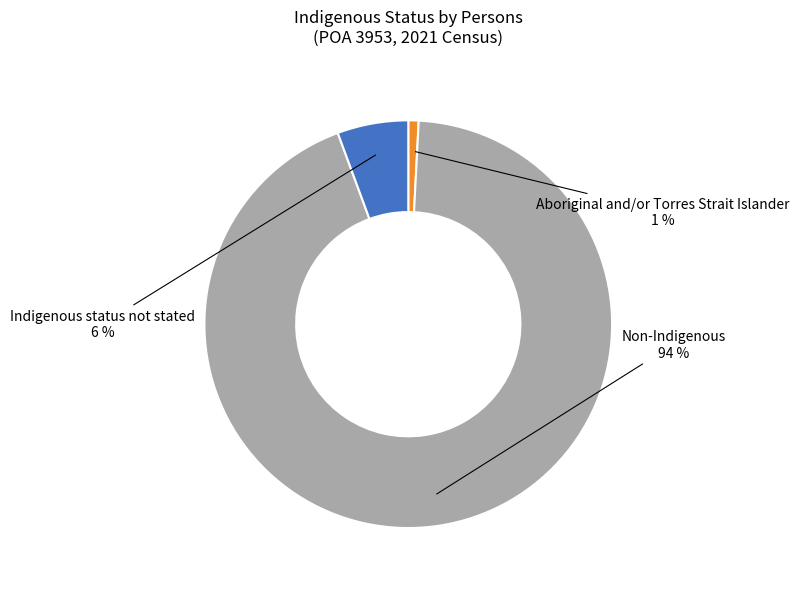

Between Non-Indigenous and Indigenous status not stated, which is larger?

Non-Indigenous